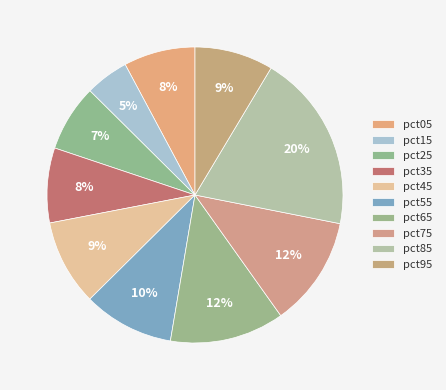

To the nearest percent, what percentage of the pie is pct05?

8%